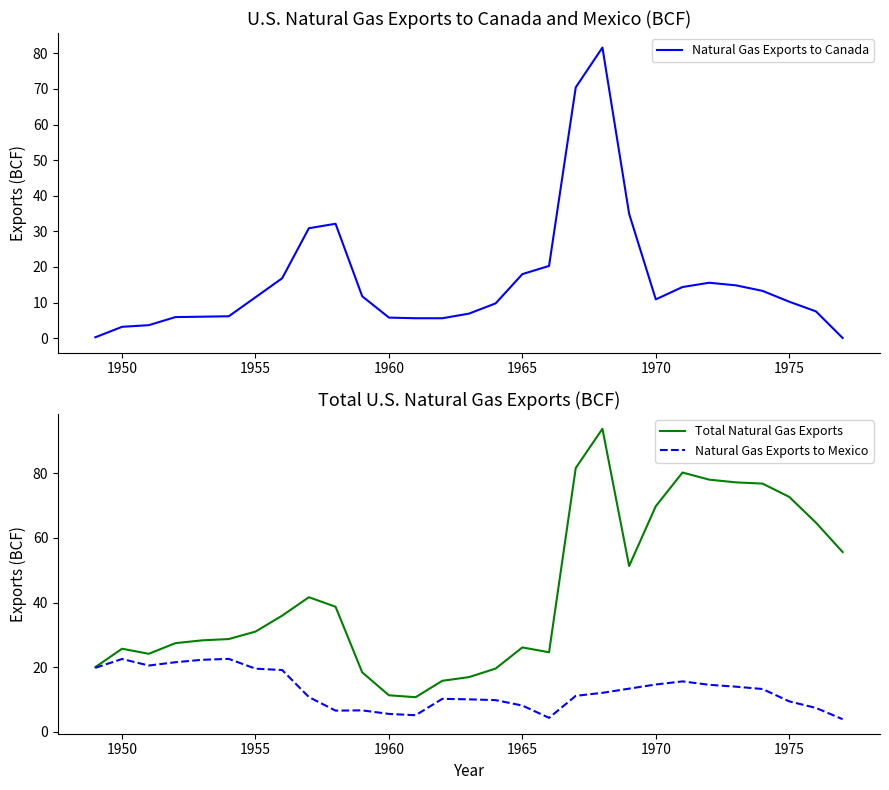

Is it true that Total Natural Gas Exports equals 118.6 at 1970?

False